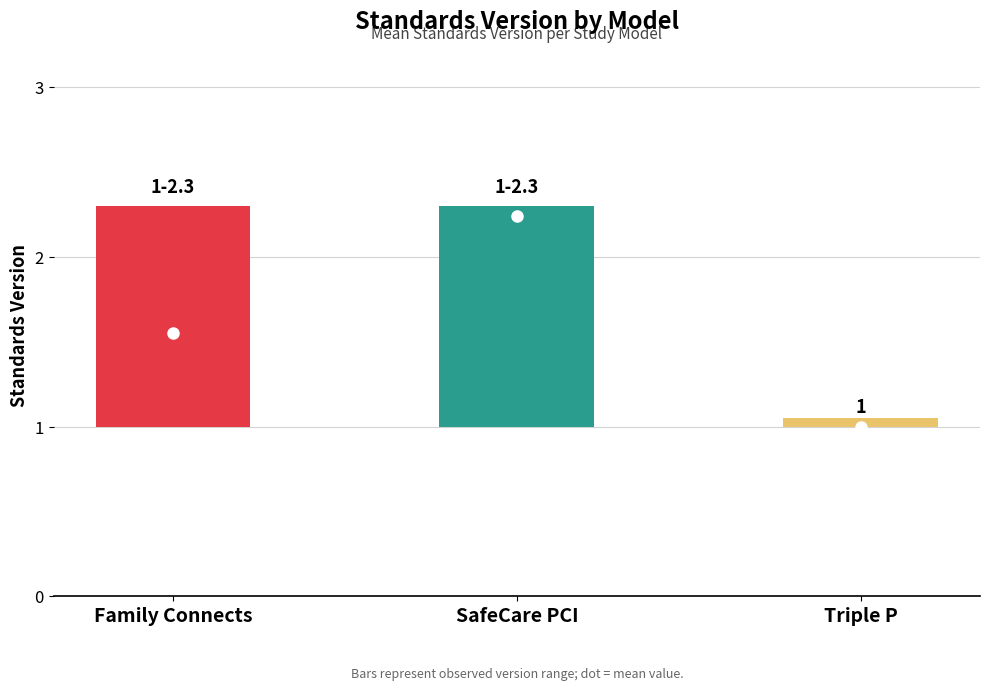

Between SafeCare Parent-Child Interaction (PCI) and Triple P - Positive Parenting Program, which is larger?

SafeCare Parent-Child Interaction (PCI)